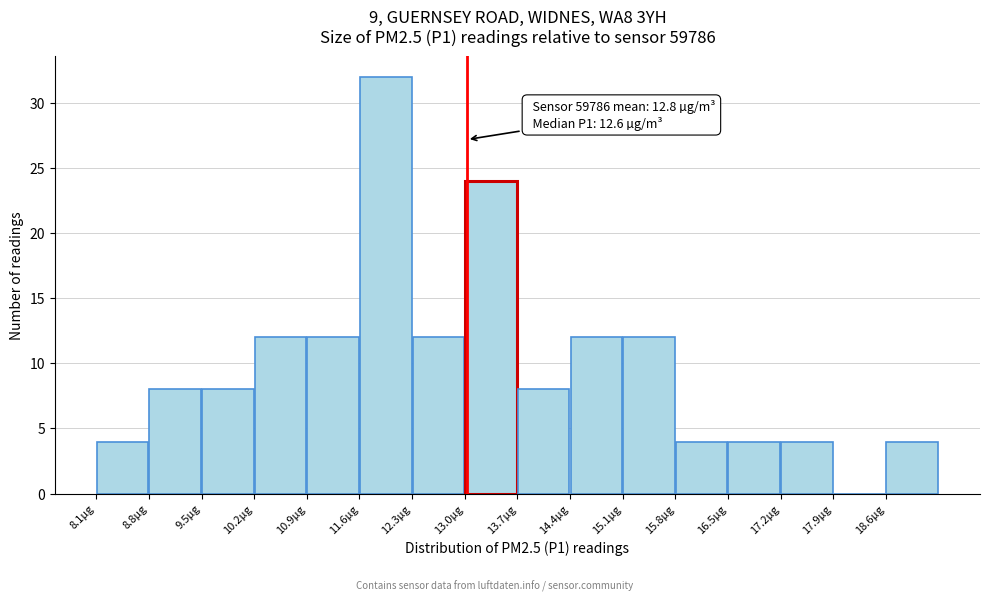

Which range on the x-axis has the tallest bar?

11.57 to 12.27